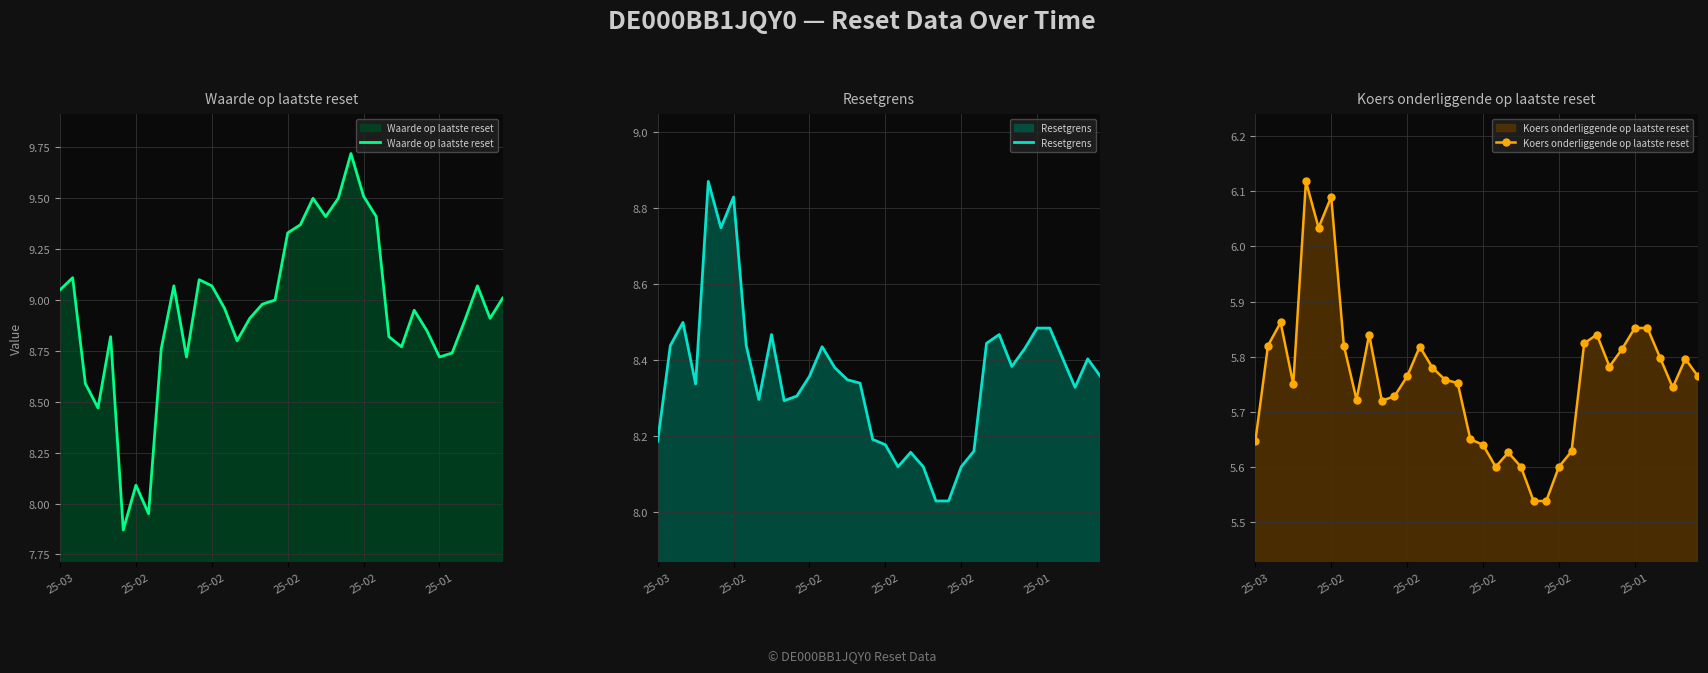

Which series has the largest total across all categories?

Waarde op laatste reset